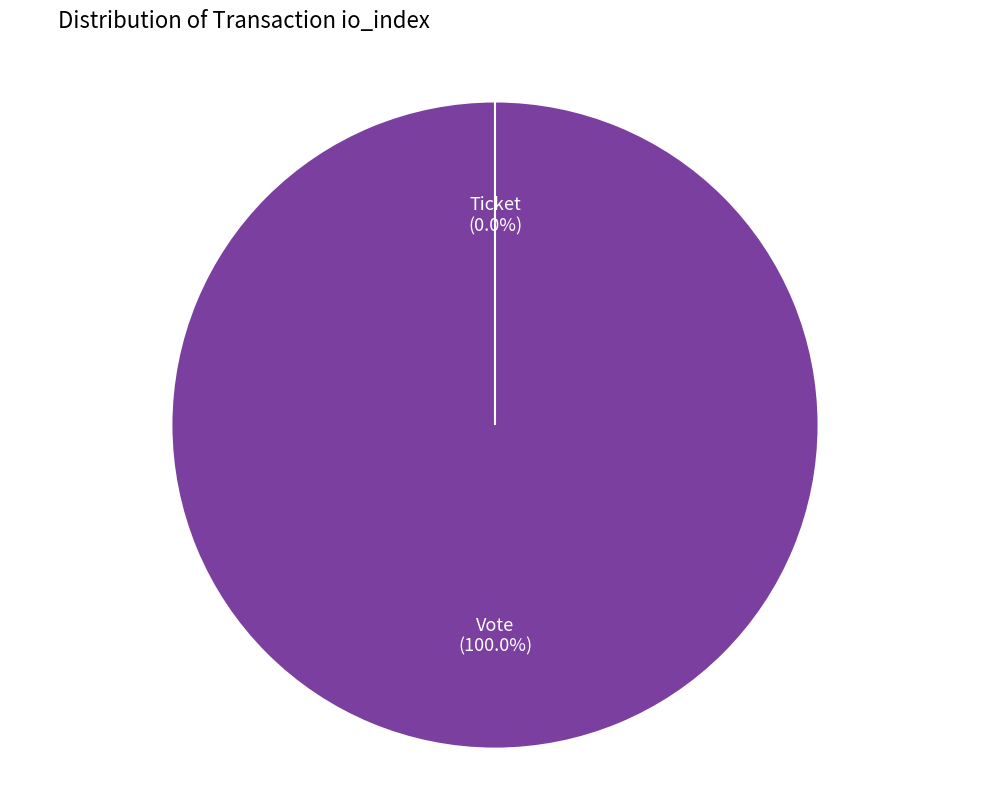

Count the number of slices in the pie.

2